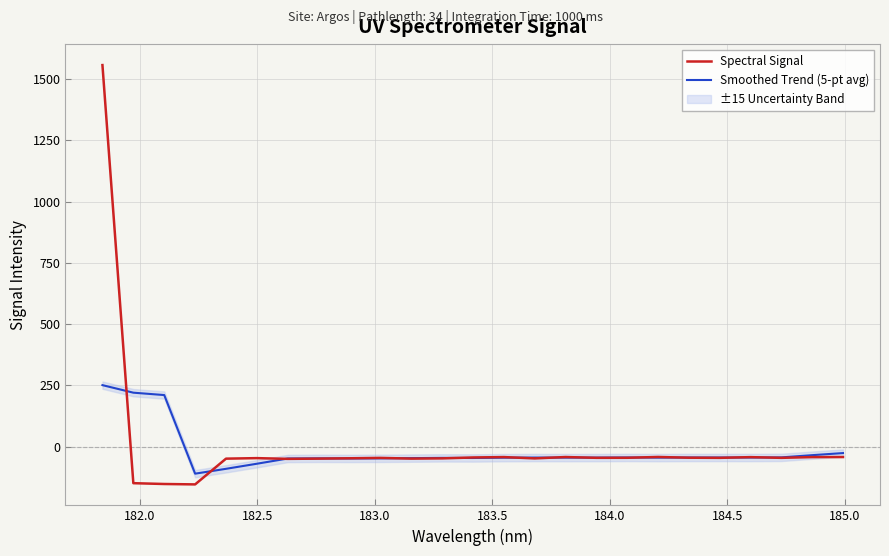

What is the highest value of the Spectral Signal series?

1557.4